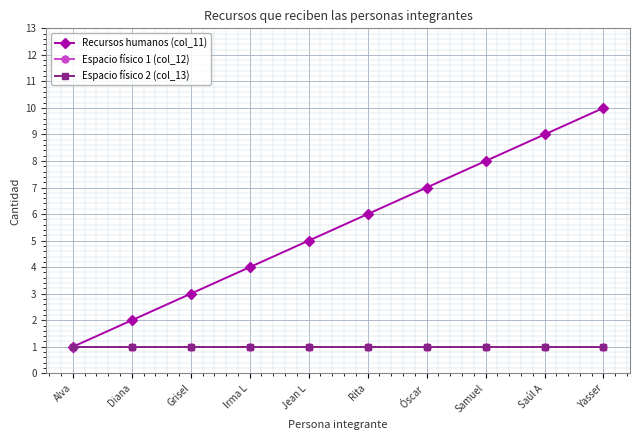

Reading left to right, extract all data points from this chart.

Recursos humanos (col_11): 1	2	3	4	5	6	7	8	9	10
Espacio físico 1 (col_12): 1	1	1	1	1	1	1	1	1	1
Espacio físico 2 (col_13): 1	1	1	1	1	1	1	1	1	1